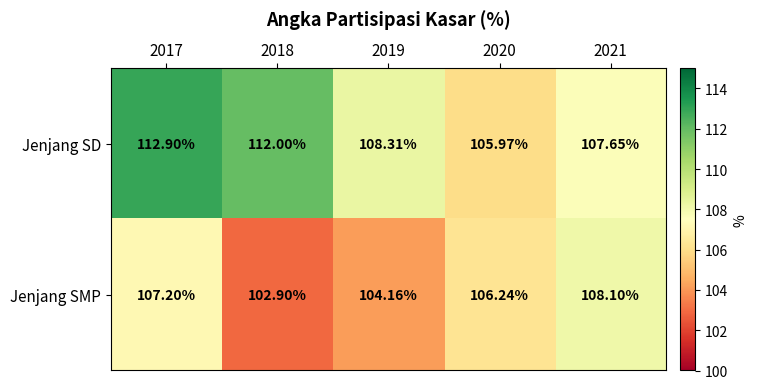

Rank the series by their average value, from highest to lowest.

Jenjang SD, Jenjang SMP